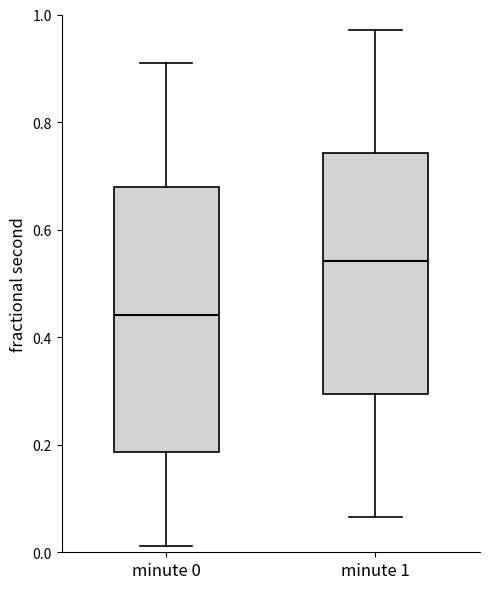

Reading left to right, read every box against the y-axis: the position of its median line, the range the box covers, and the ends of its whiskers. The values are not printed on the chart, so give them approximately, as read against the axis.

minute 0: median 0.44, box 0.18 to 0.68, whiskers 0.02 to 0.92
minute 1: median 0.54, box 0.30 to 0.74, whiskers 0.06 to 0.98